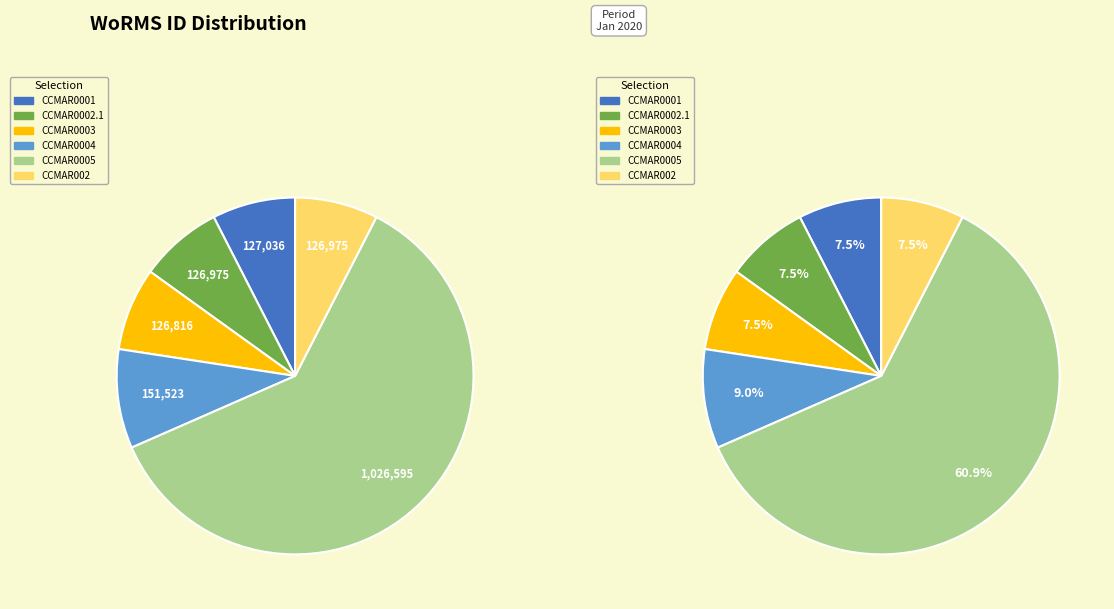

The CCMAR0003 slice represents 20% of the pie. True or false?

False